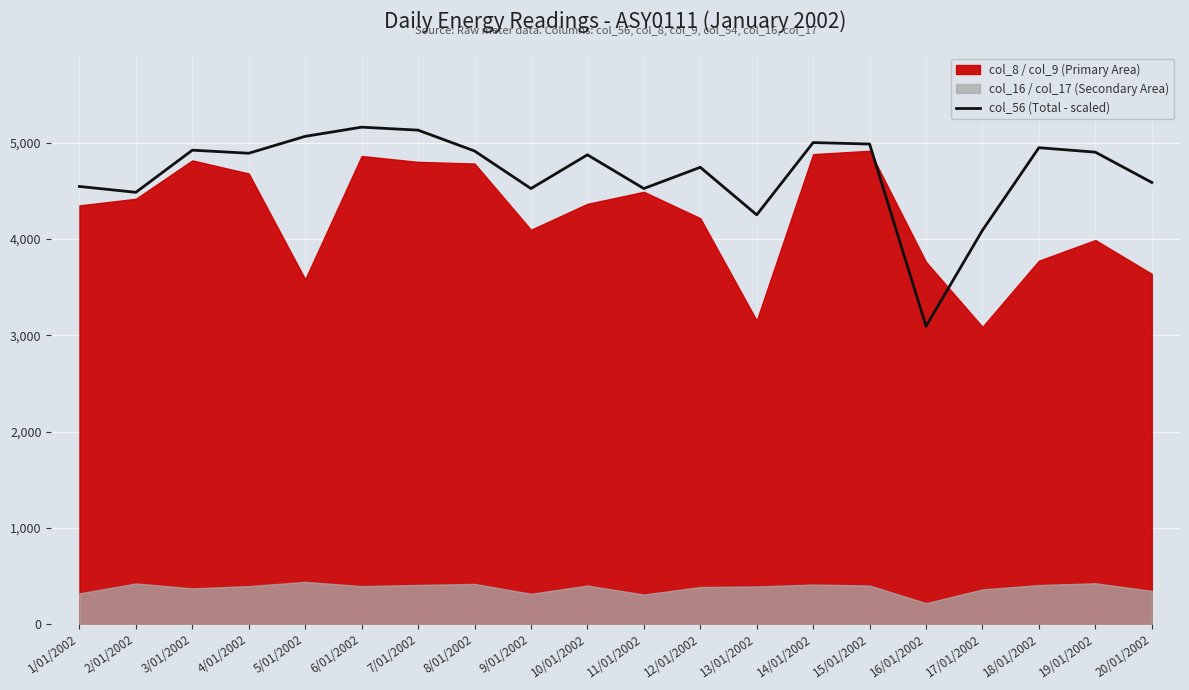

Read the value at 17/01/2002.

4091.7